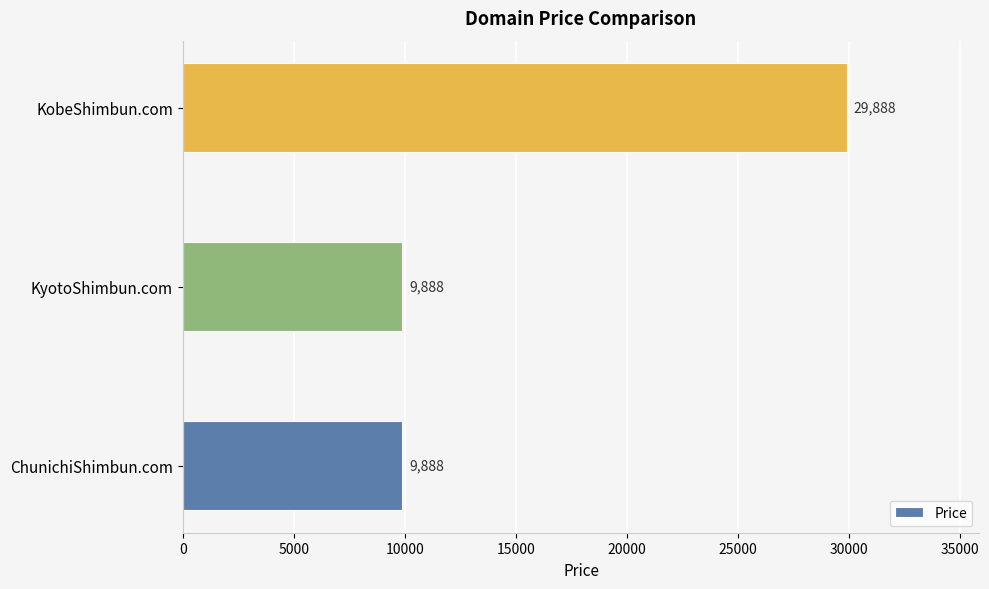

What is the difference between the maximum and minimum values?

20000